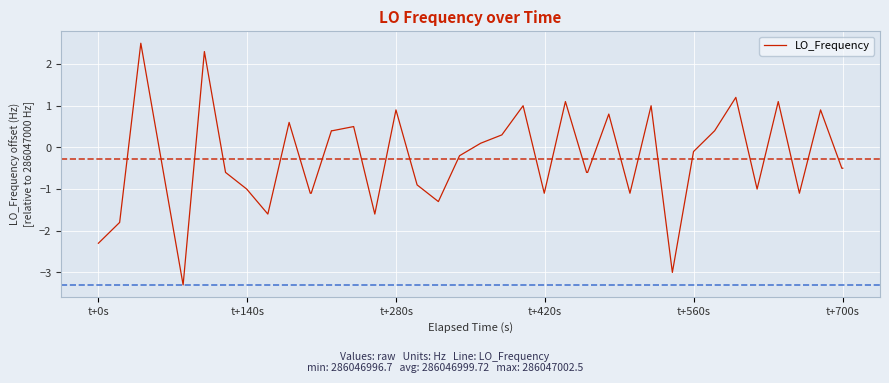

What is the difference between the maximum and minimum values?

5.8